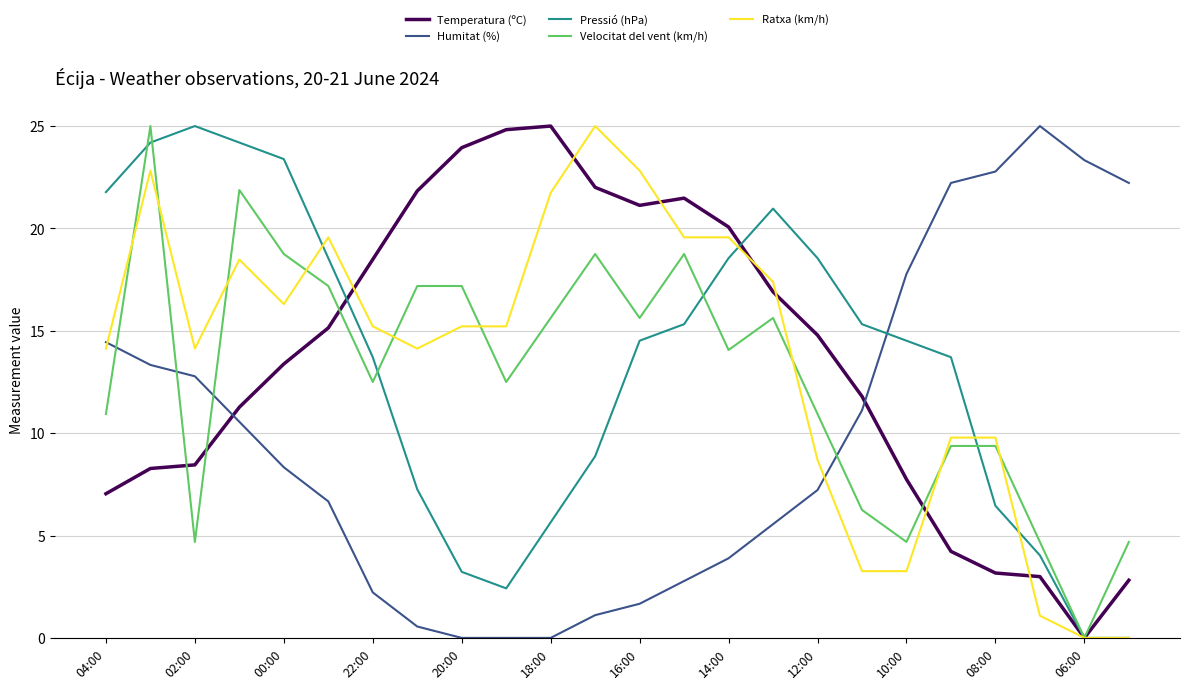

How many times do Humitat (%) and Pressió (hPa) cross each other?

1